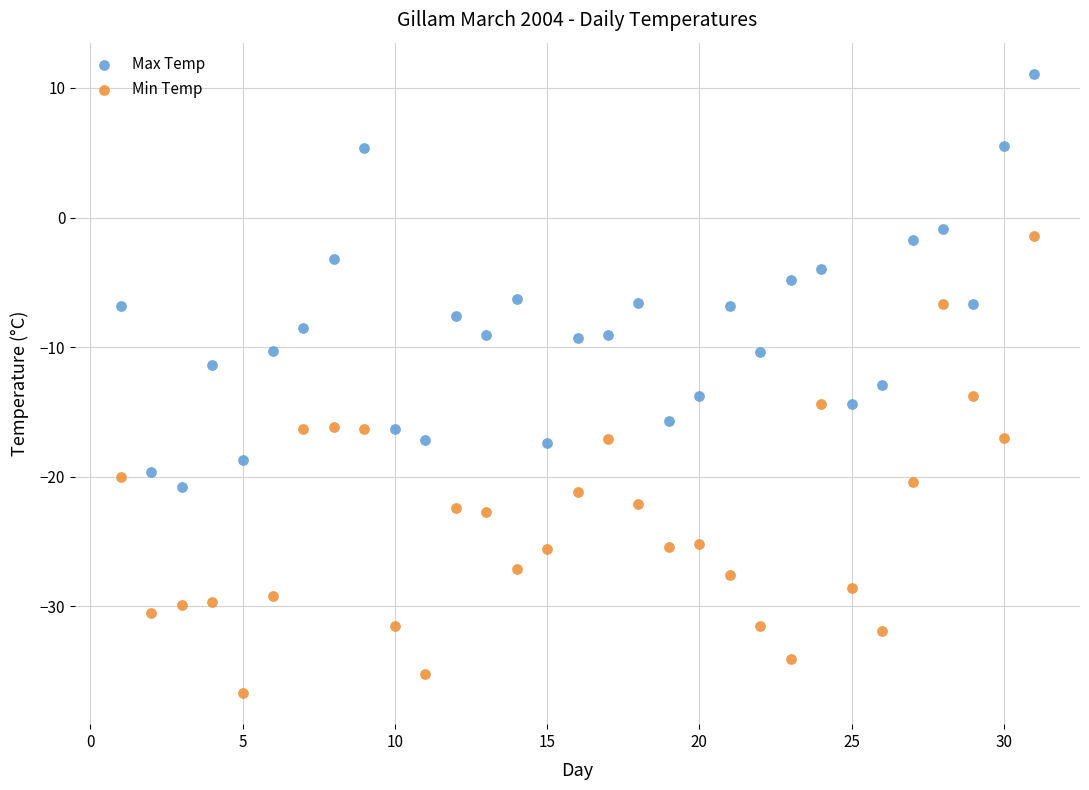

Which series contains the highest Y value?

Max Temp